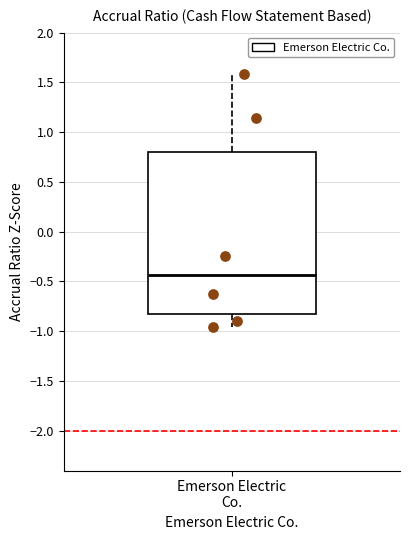

Transcribe this box plot: give where the median line is, the range the box spans, and where the two whiskers end, as read against the y-axis. The values are not printed on the chart, so give them approximately, as read against the axis.

median -0.45, box -0.85 to 0.80, whiskers -0.95 to 1.60